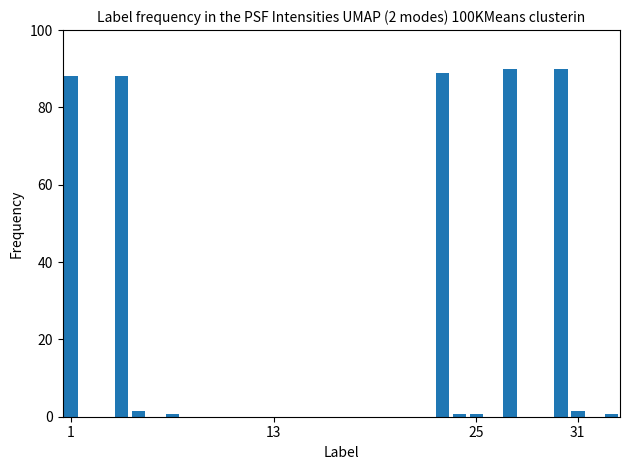

How many data points does each series have?

33